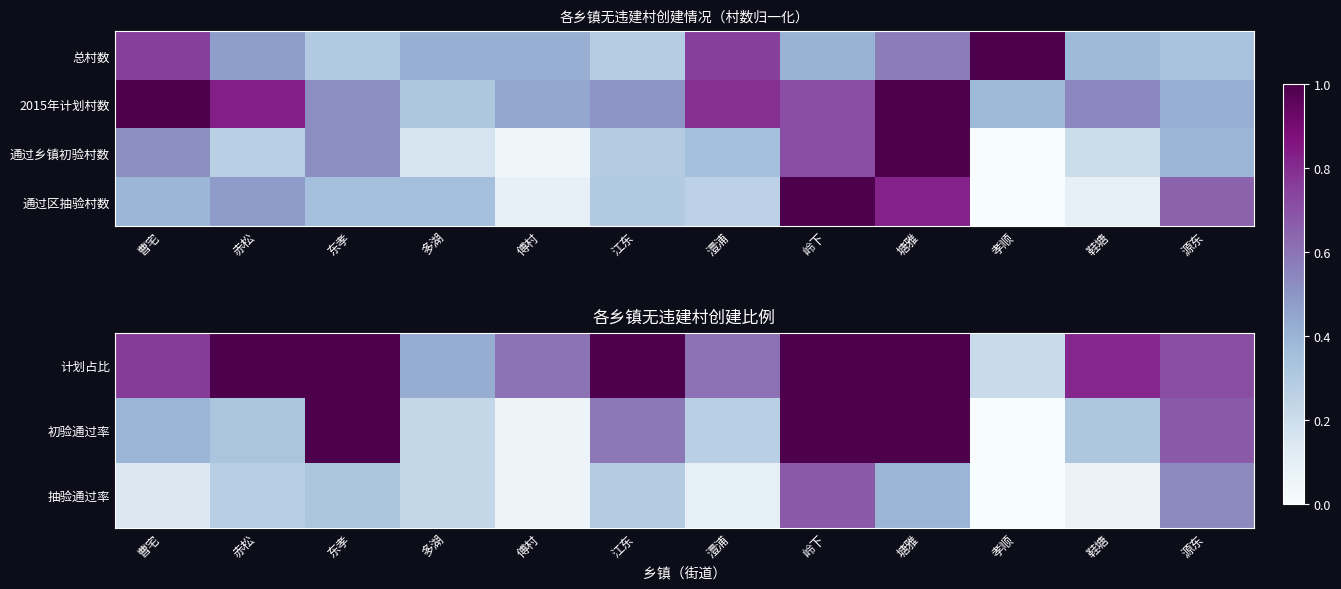

The 计划占比 series shows 1.5 at 东孝. True or false?

False